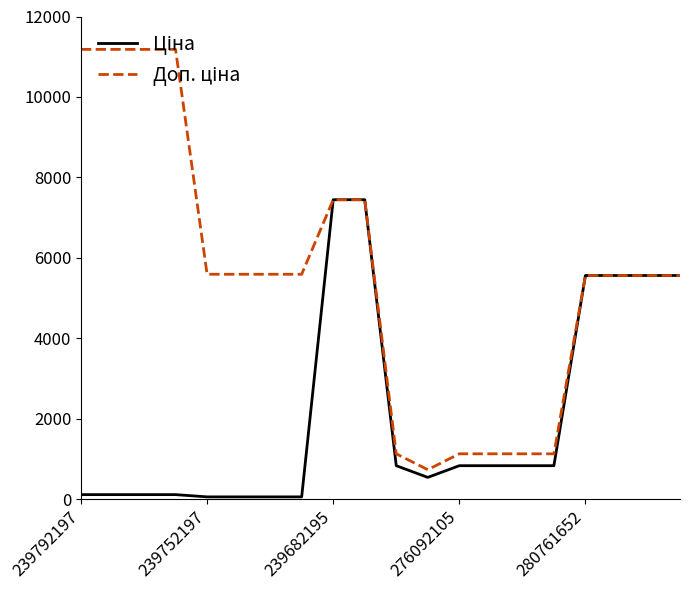

Does the chart have visible grid lines?

No